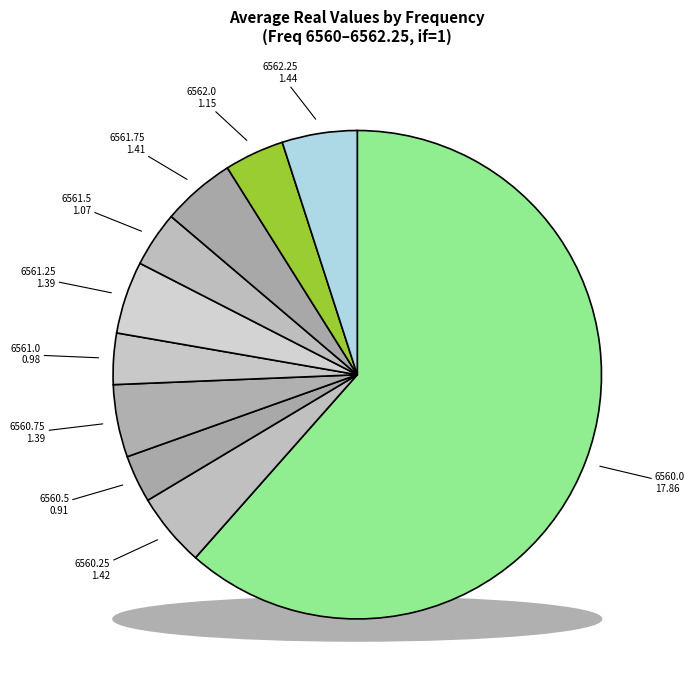

What percentage is the 6560.0 slice, to the nearest percent?

62%